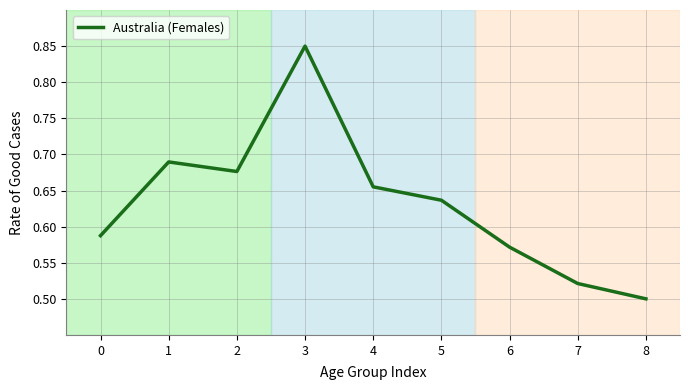

Where is the data nearest to the value 0?

8